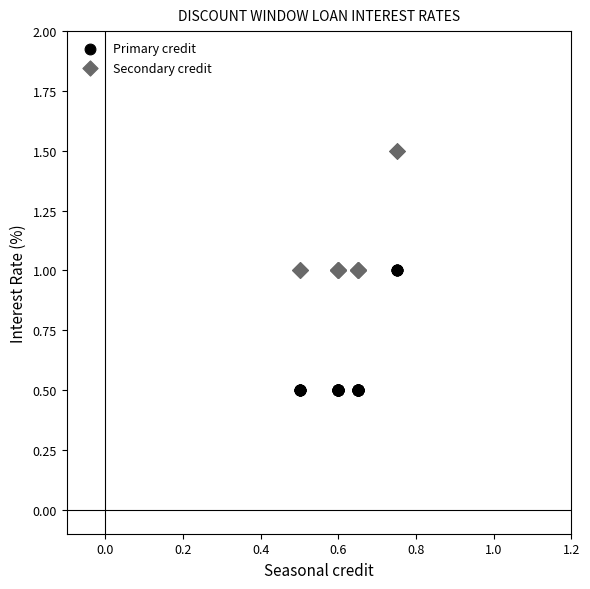

Which series contains the highest Y value?

Secondary credit